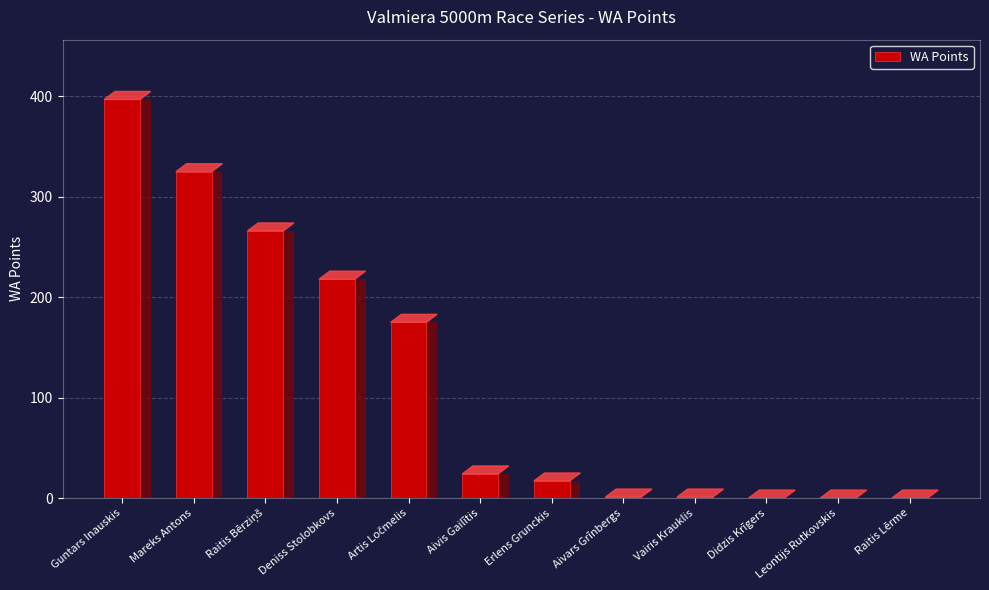

Which has a higher value, Aivars Grīnbergs or Didzis Krīgers?

Aivars Grīnbergs